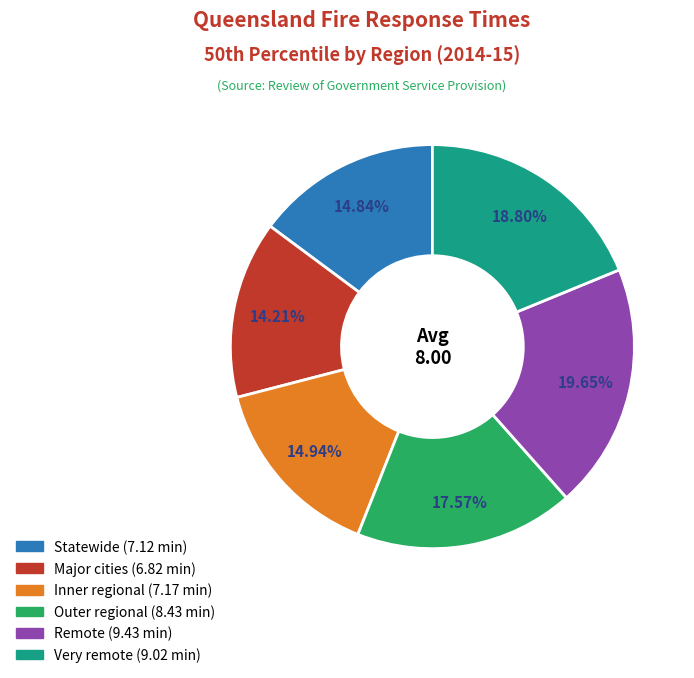

How many slices are in this pie chart?

6